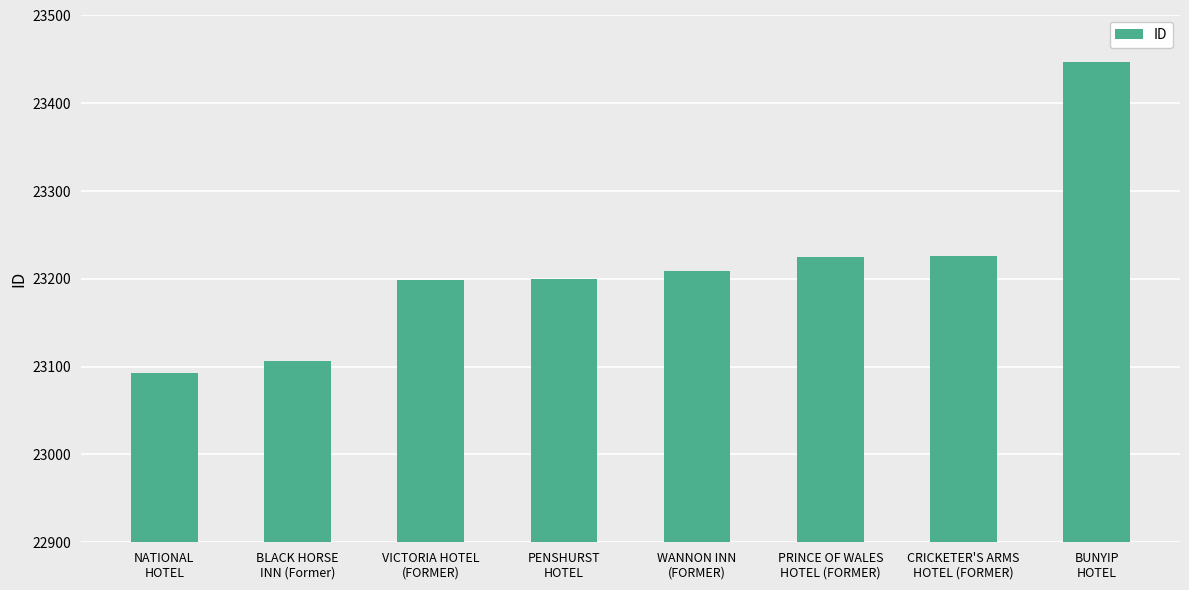

True or false: the data shows 8753 at BUNYIP
HOTEL.

False